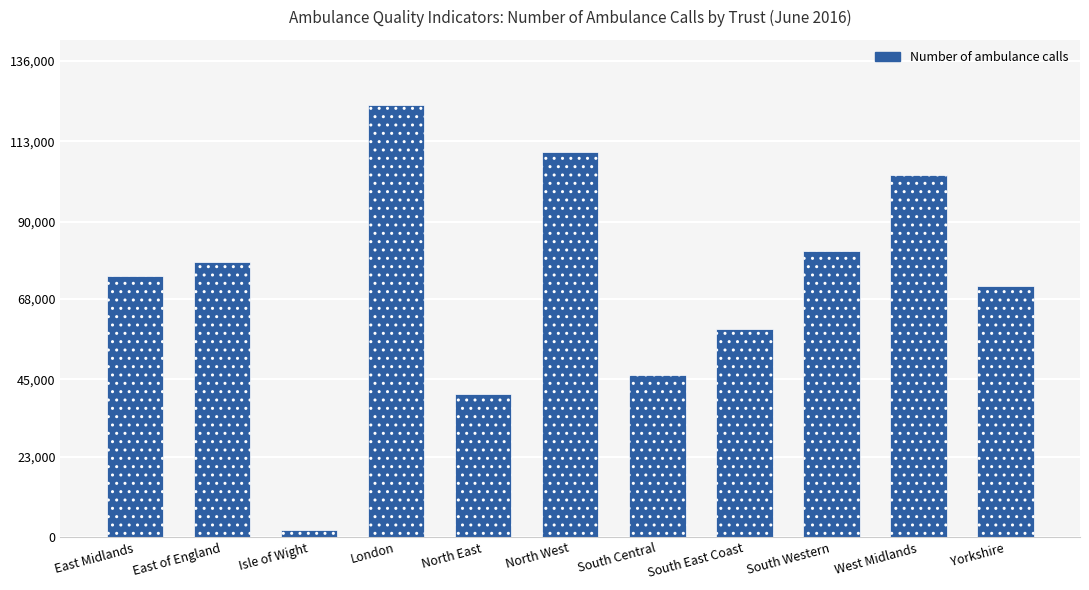

Which category has the lowest value across all series?

Isle of Wight